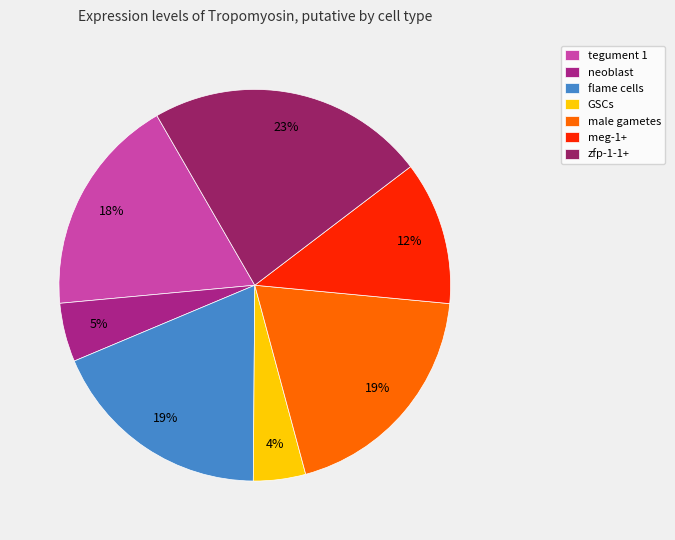

What portion of the pie excludes zfp-1-1+?

77.0%